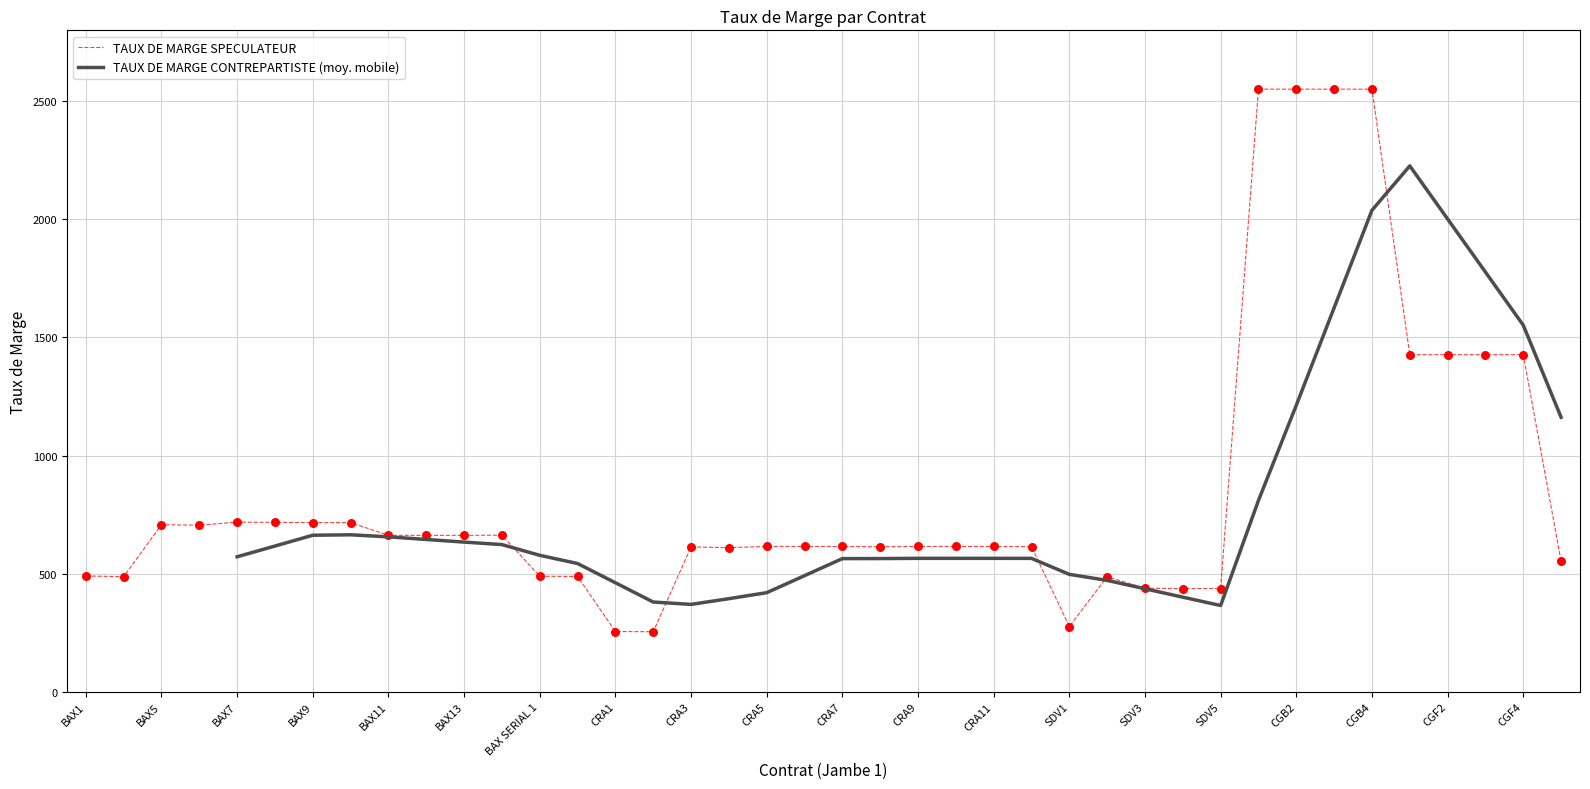

What are all the series names shown in the legend?

TAUX DE MARGE CONTREPARTISTE, TAUX DE MARGE SPECULATEUR